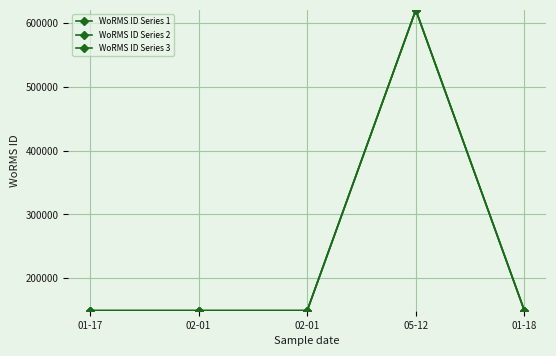

Where is WoRMS ID Series 1 nearest to the value 384969?

01-17